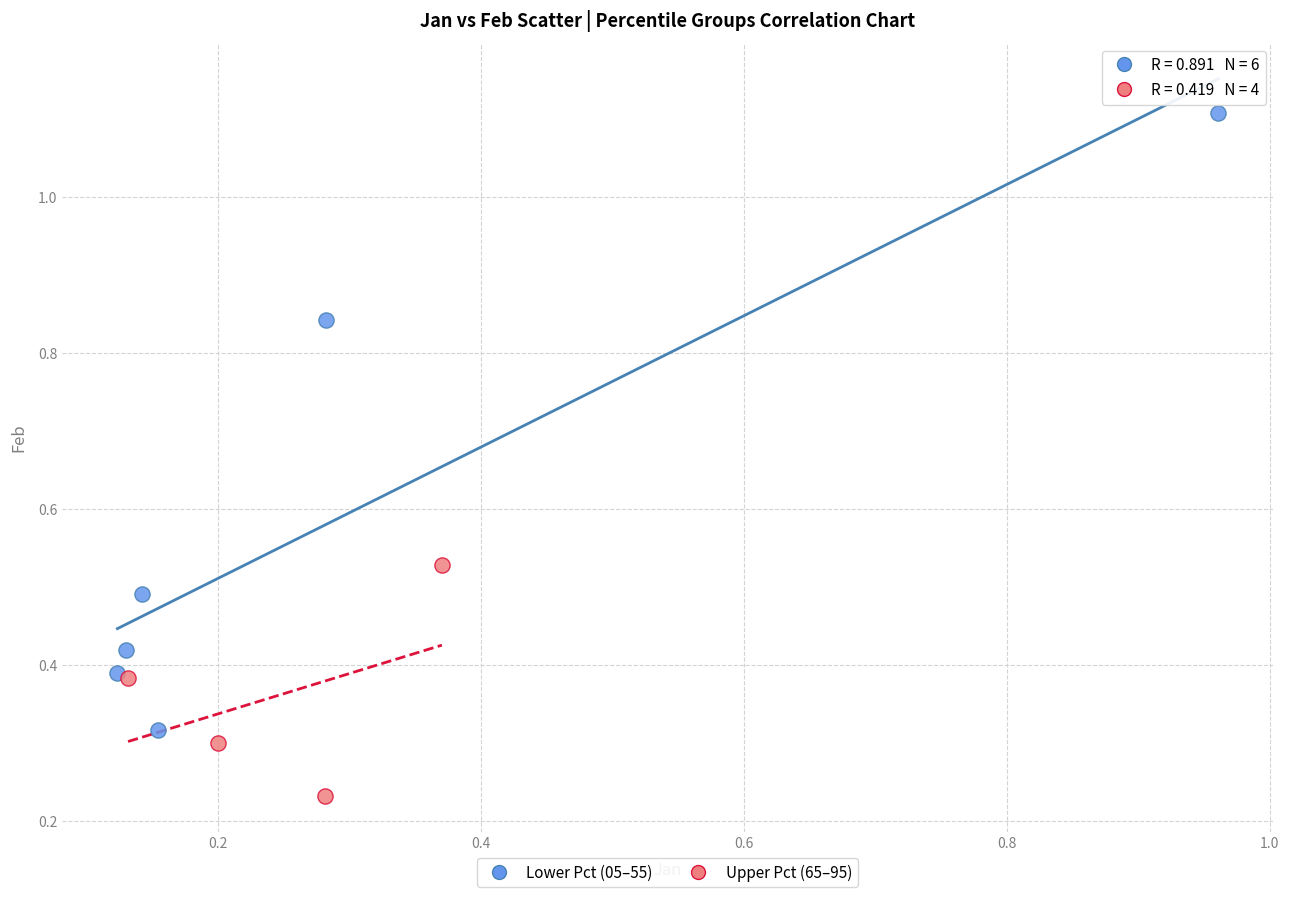

Which series reaches the minimum Y coordinate?

Upper Pct (65–95)